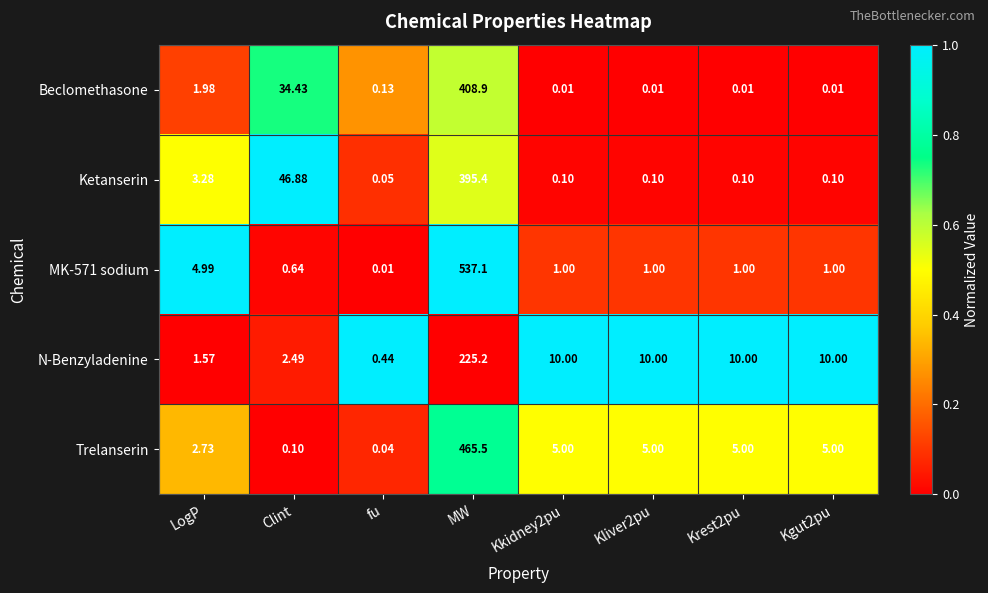

Count the number of data series in this chart.

5